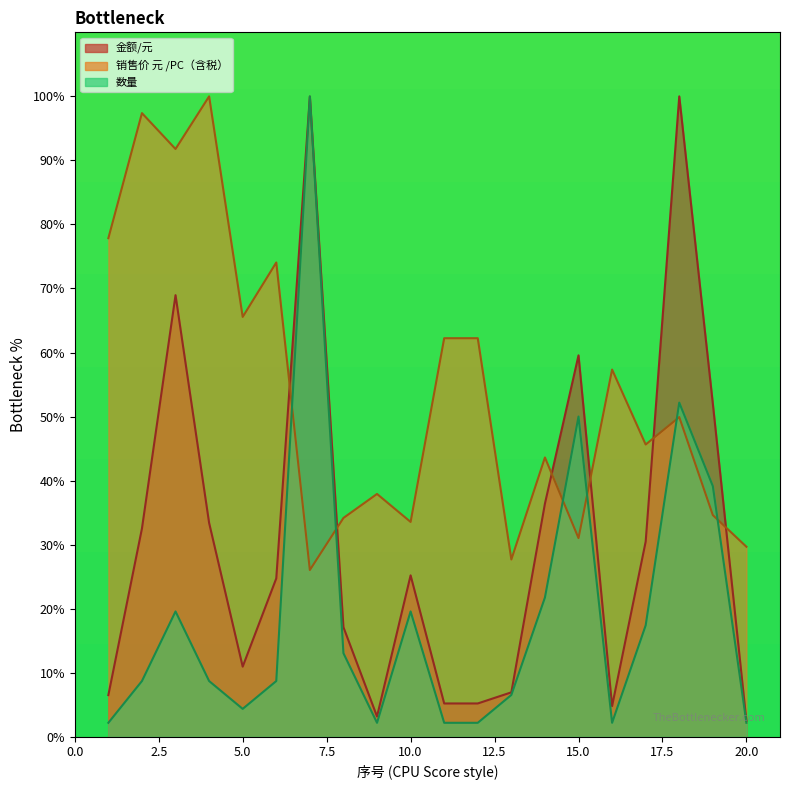

What is the highest value of the 销售价 元 /PC（含税） series?

100.0